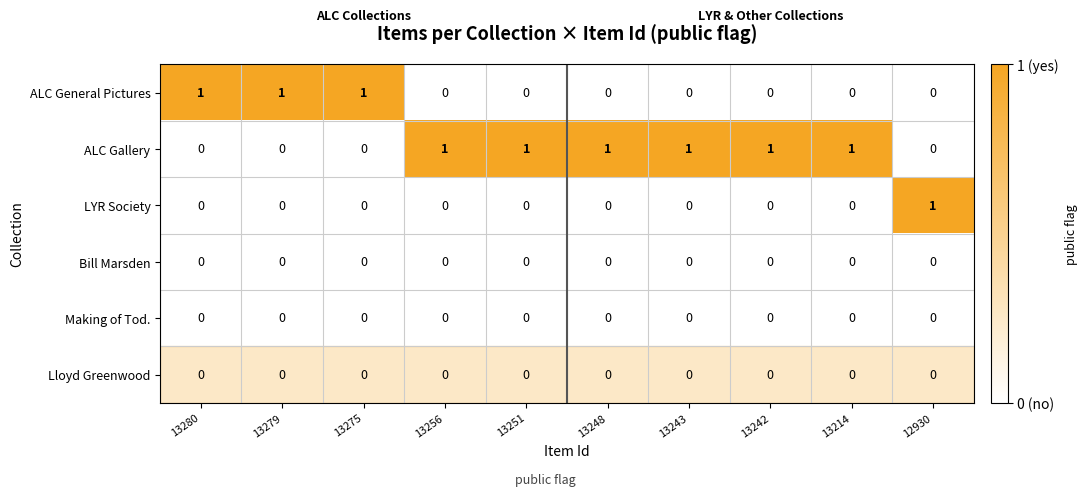

Which series has the largest total across all categories?

ALC Gallery